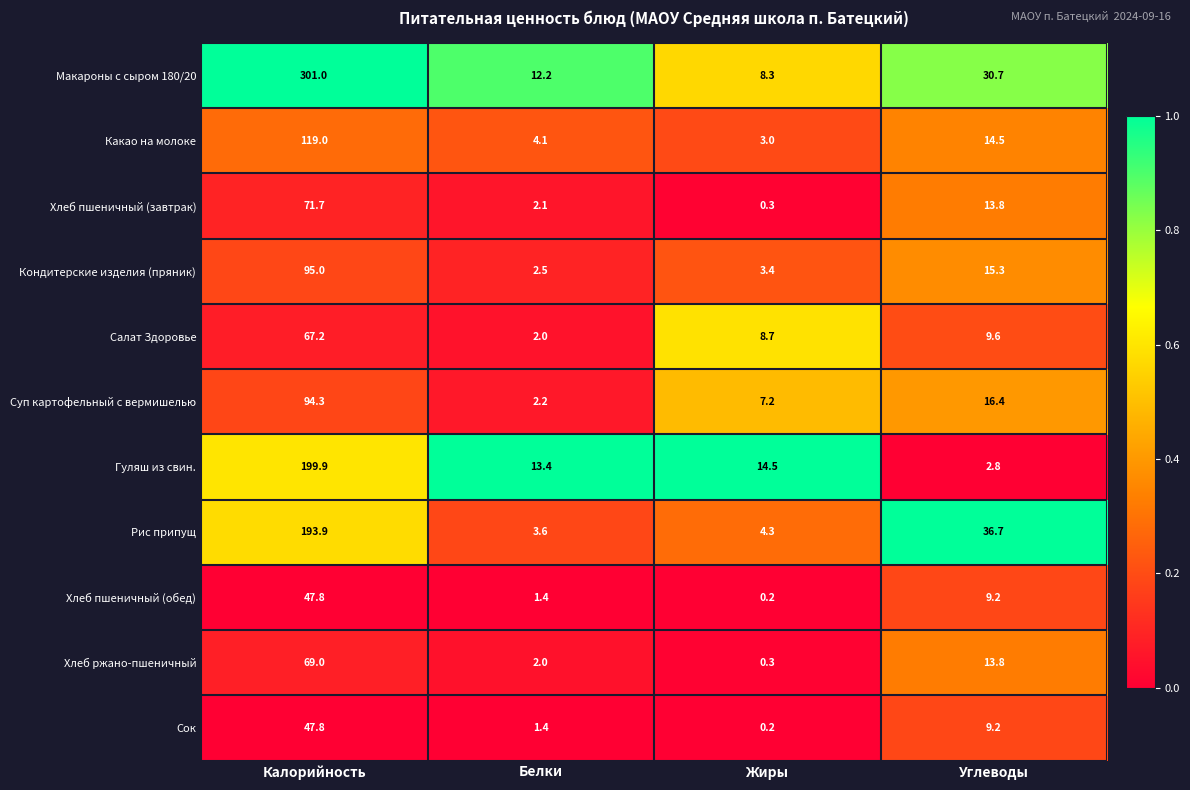

Which series has the largest total across all categories?

Макароны с сыром 180/20